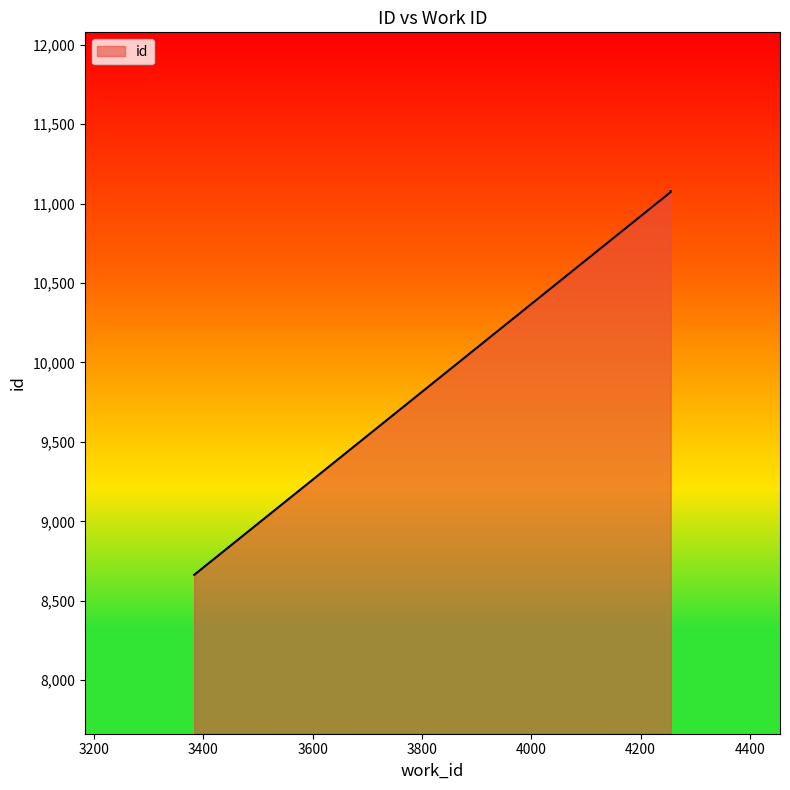

How many values are below 11074?

2